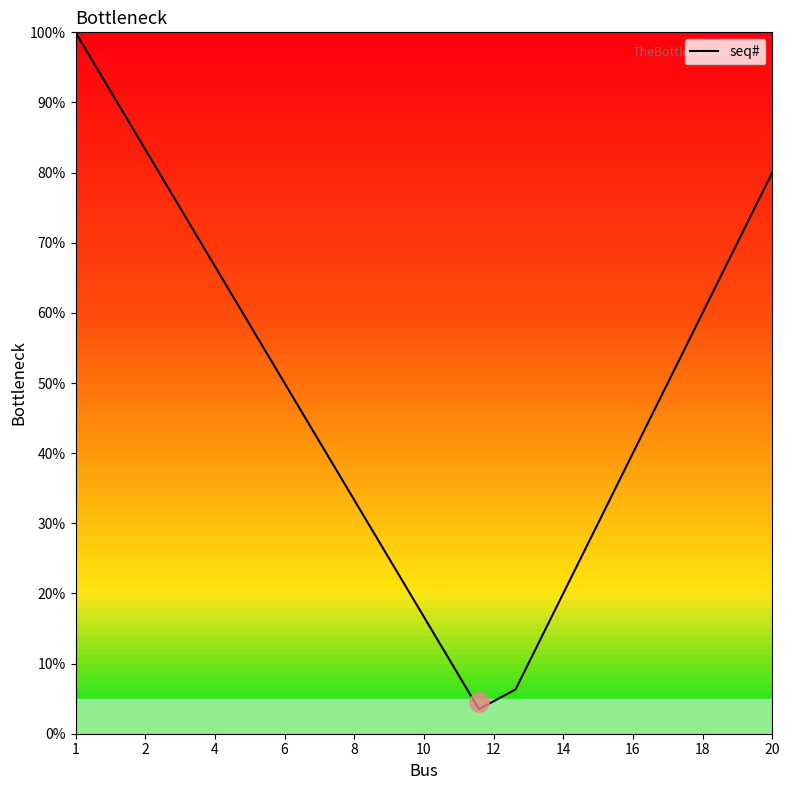

What is the difference between the maximum and minimum values?

96.5